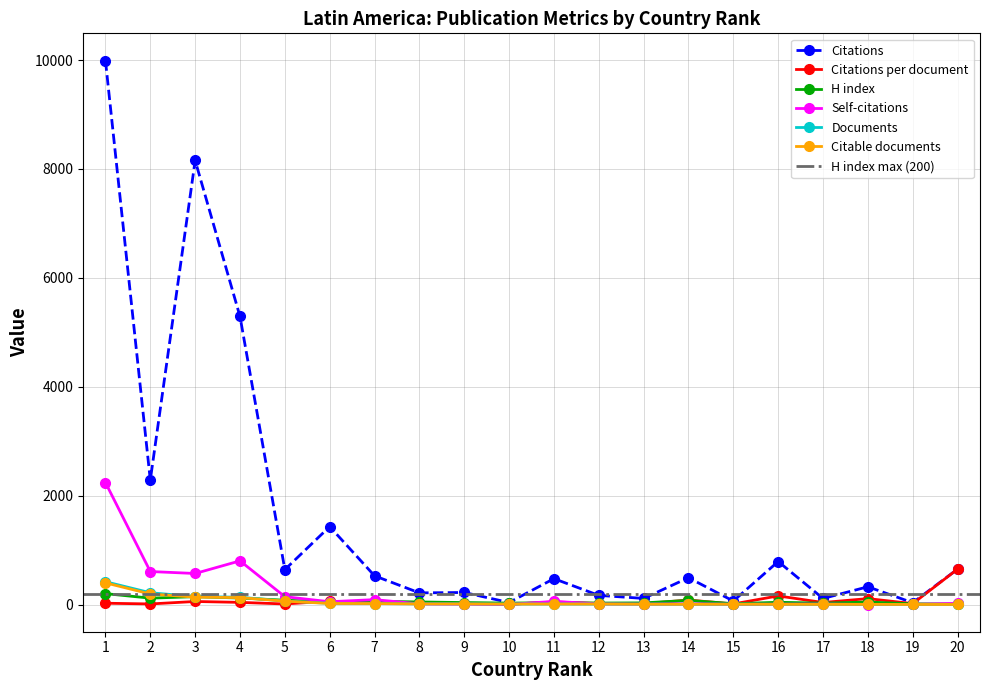

What is the spread (max minus min) of values at 13?

106.0